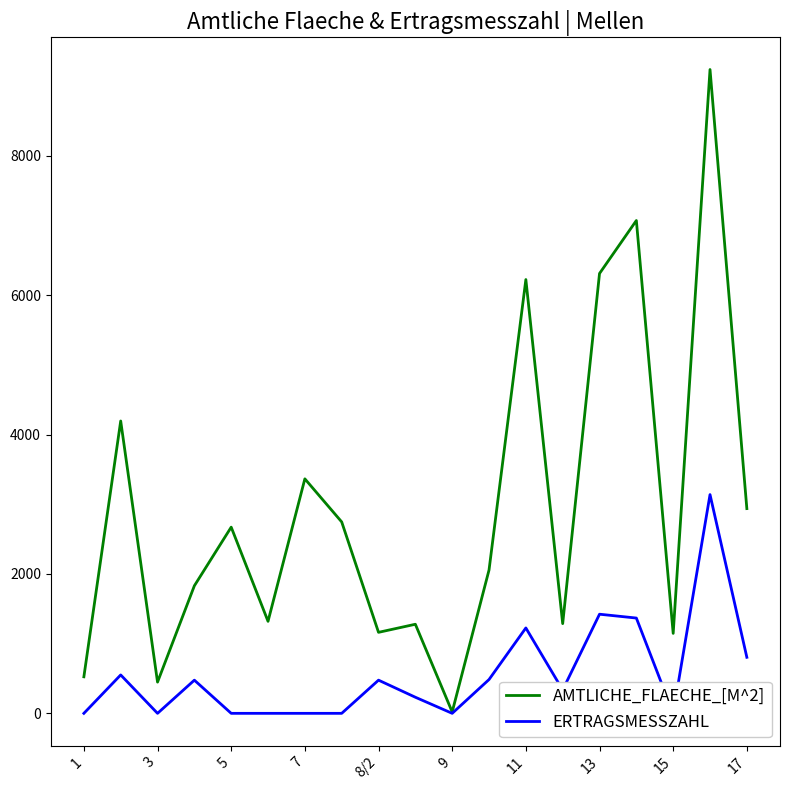

Which series has the largest total across all categories?

AMTLICHE_FLAECHE_[M^2]